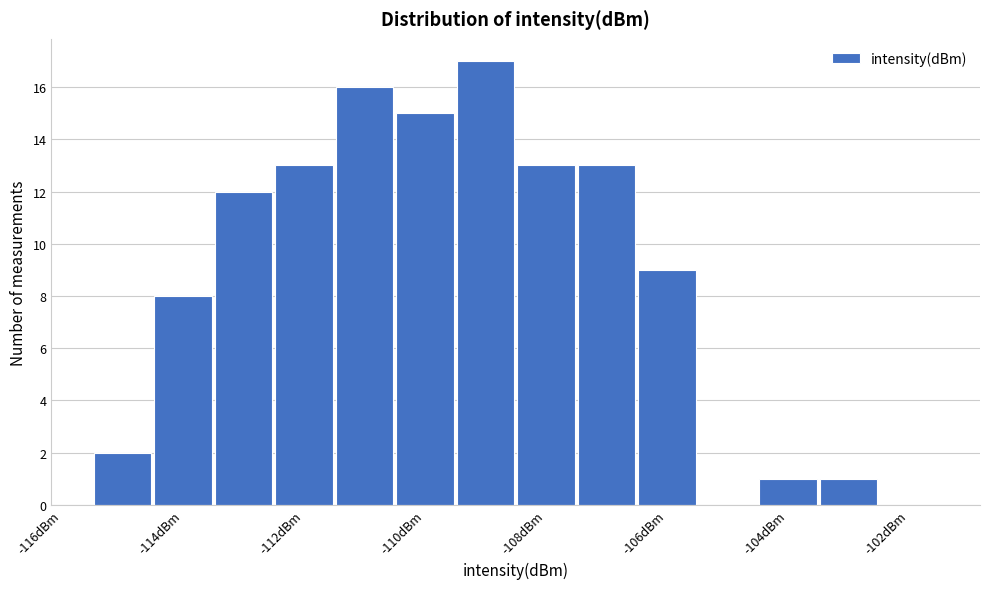

Which range on the x-axis has the tallest bar?

-109.5 to -108.5